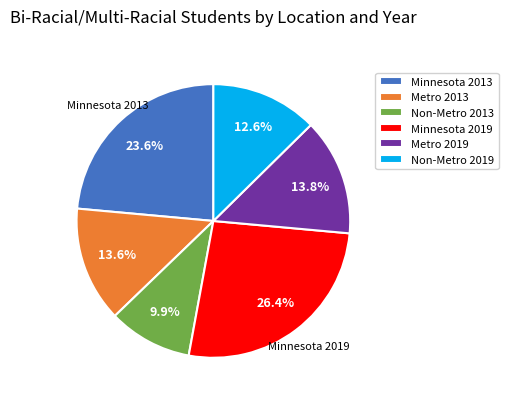

Does any single category account for the majority?

No